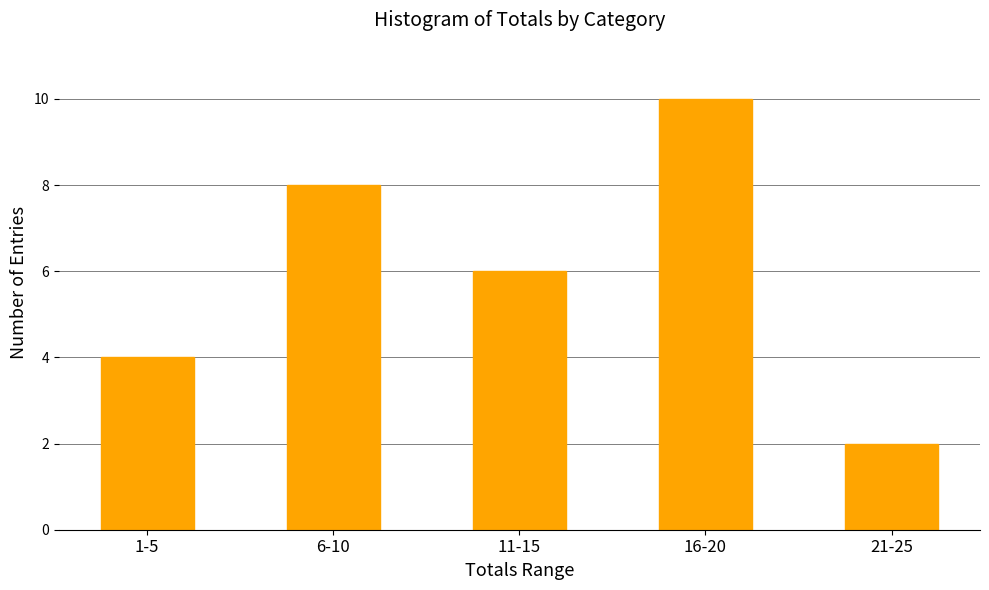

Reading left to right, list all the values displayed in this chart.

4	8	6	10	2